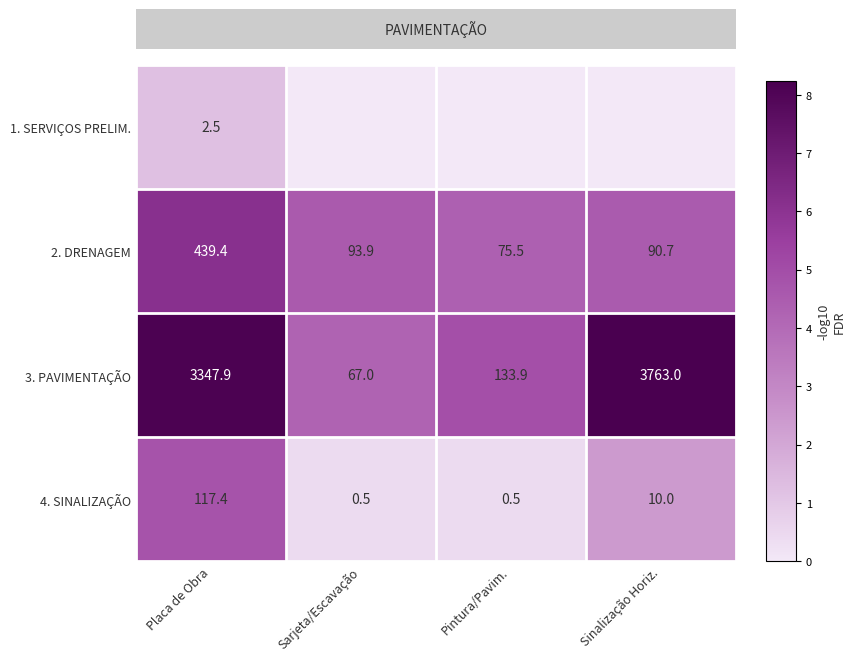

At which category is the sum across all series the highest?

Placa de Obra